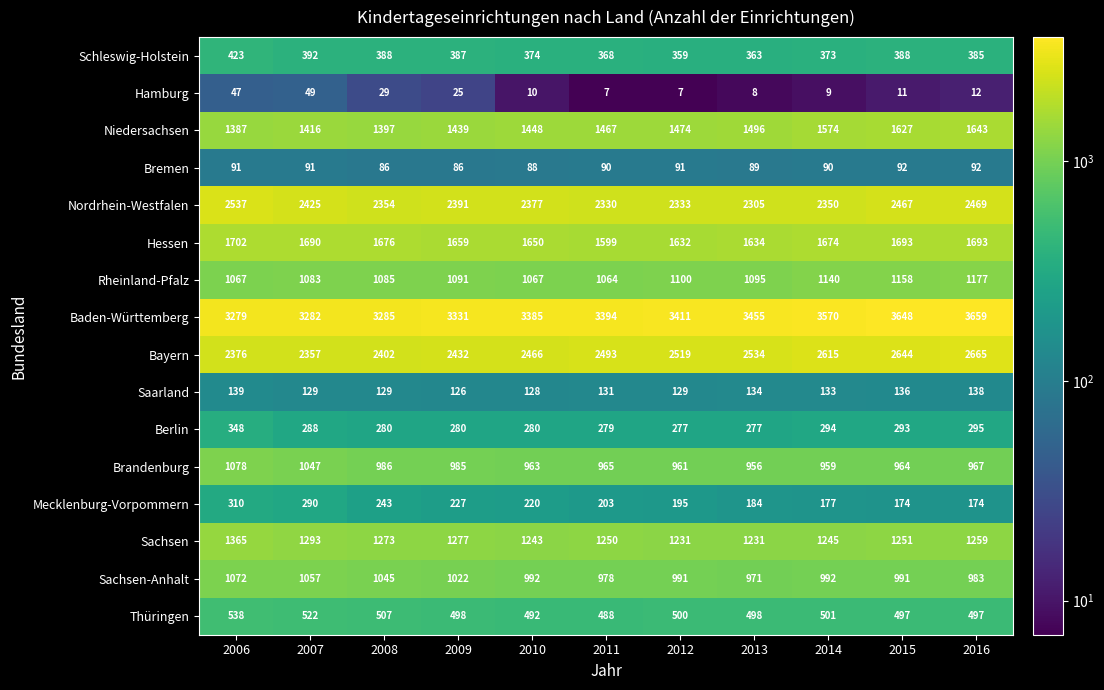

What is the difference between the maximum and minimum values in the Bremen series?

6